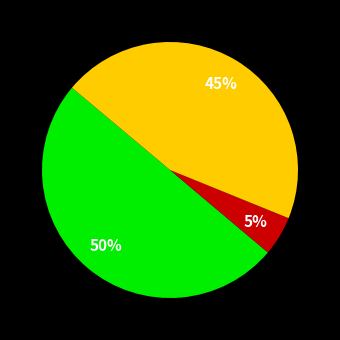

To the nearest percent, what is the average slice percentage?

33%